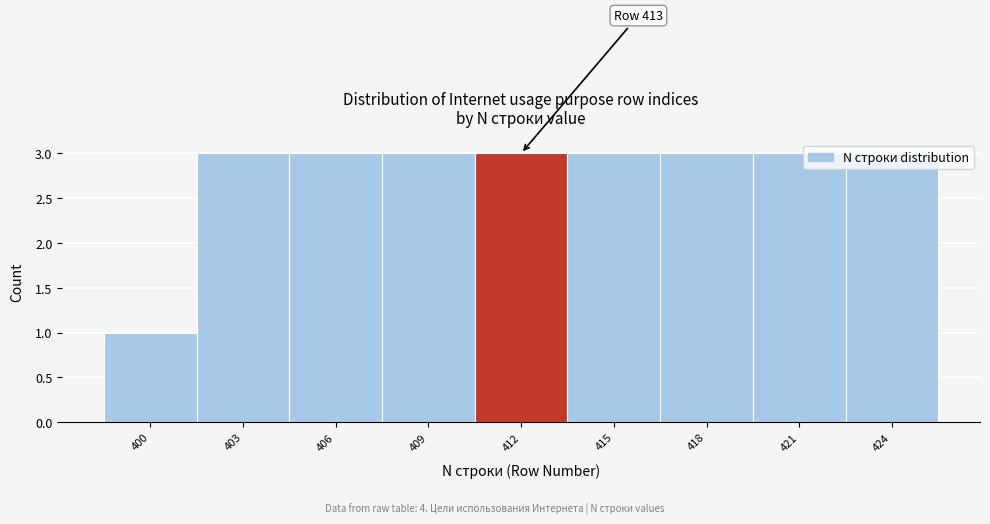

What is the average value?

3